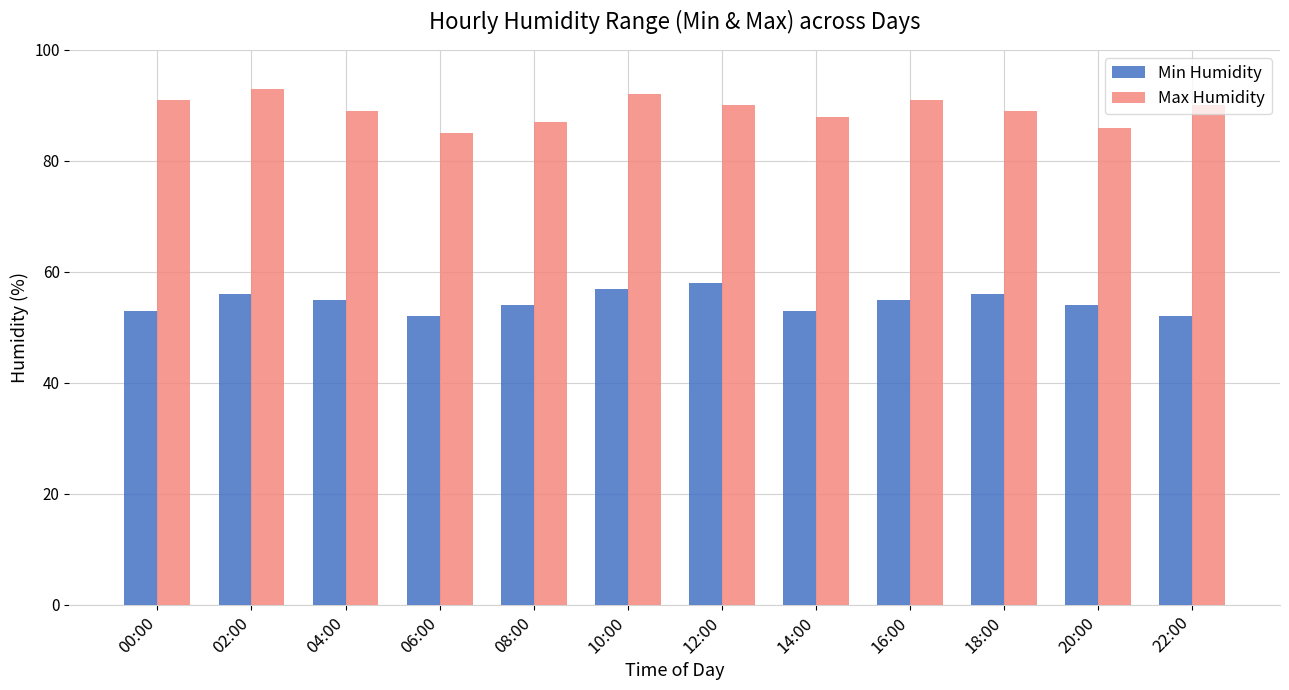

The value of Min Humidity at 06:00 is 89. True or false?

False